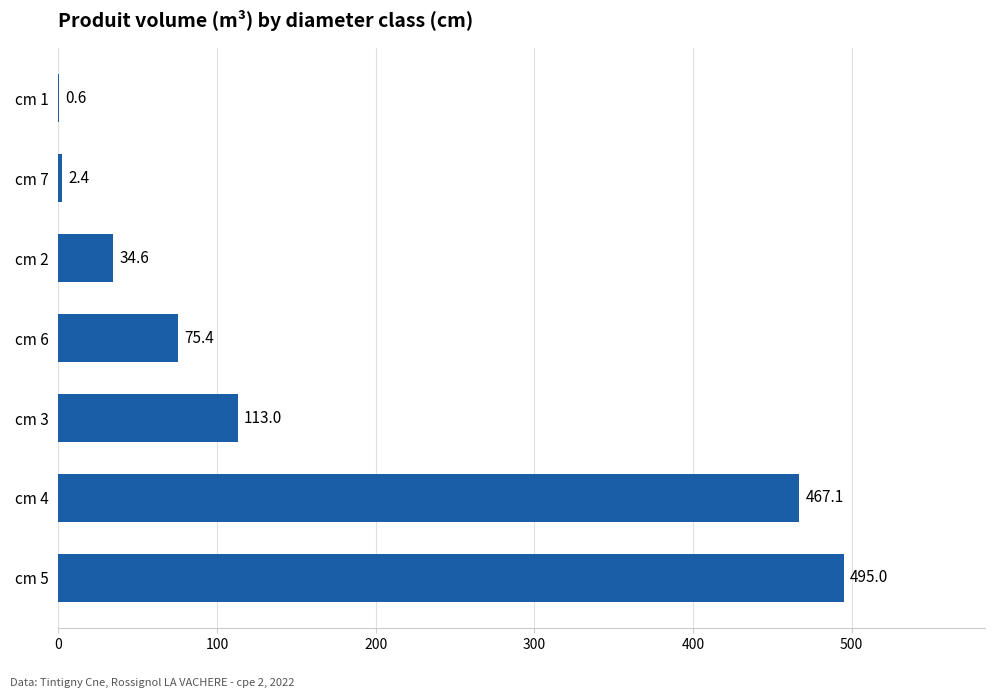

The chart shows a value of 34.6 at cm 2. True or false?

True